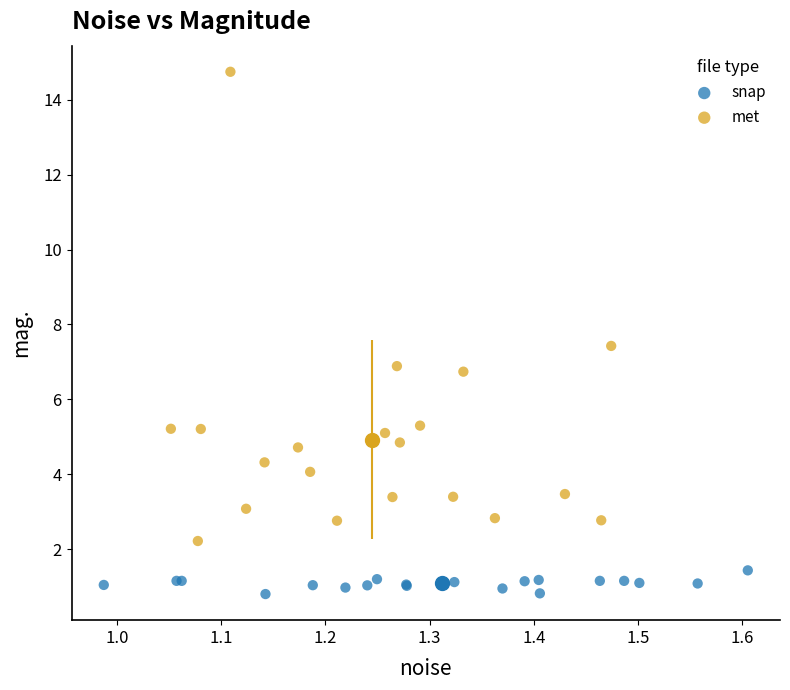

Which series contains the highest Y value?

met